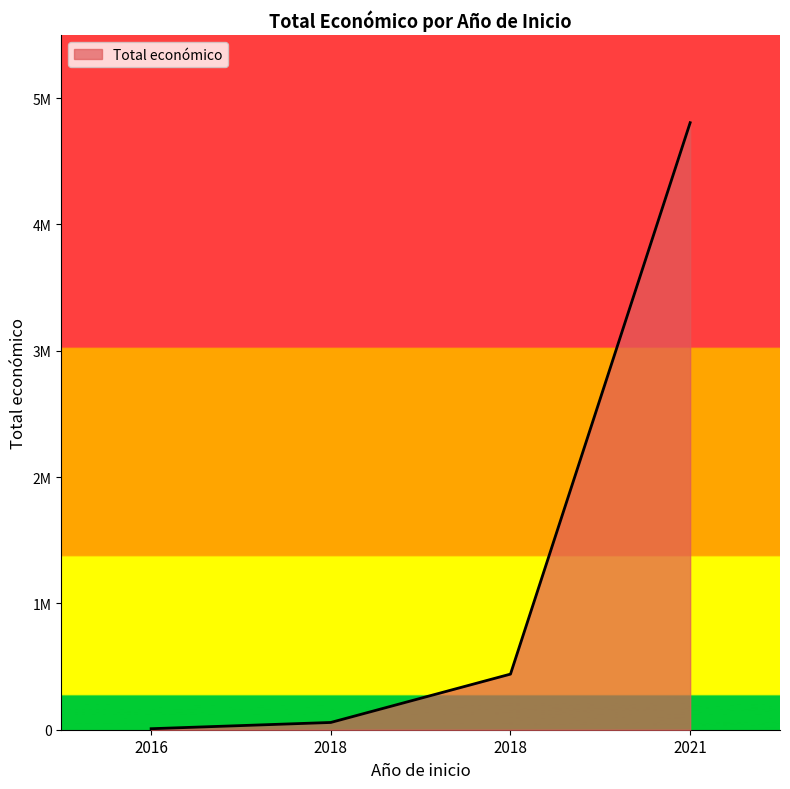

True or false: there are more than 0 points higher than both neighbors.

False